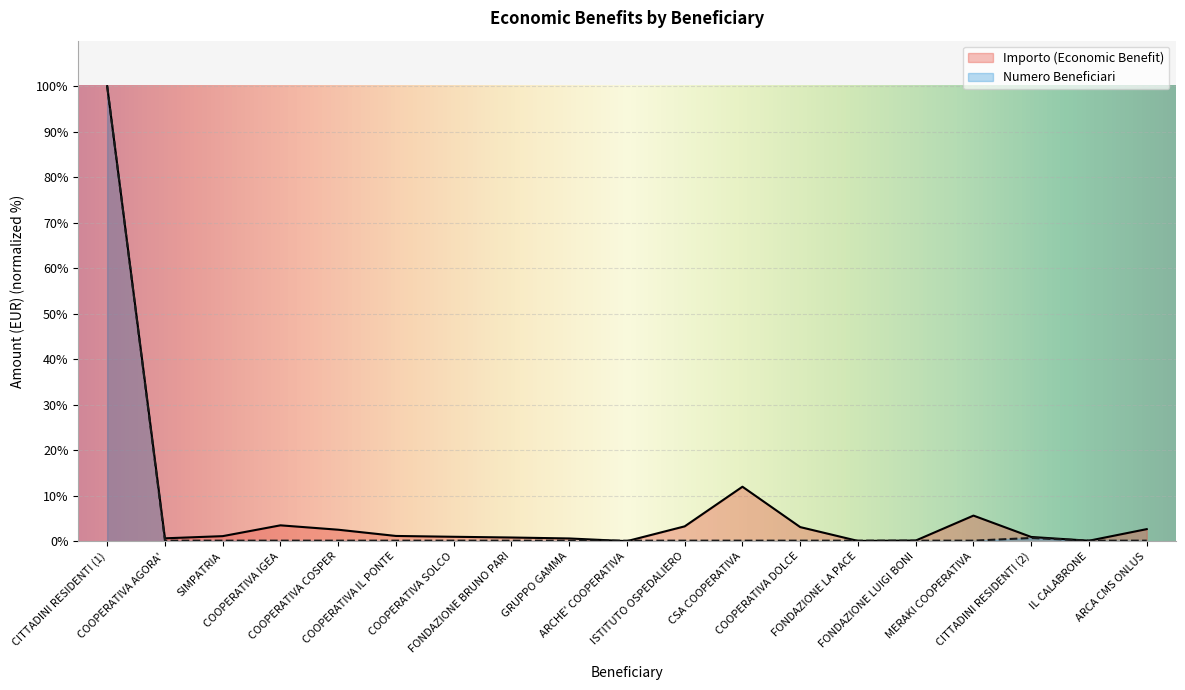

Which series has the largest total across all categories?

Importo (Economic Benefit)